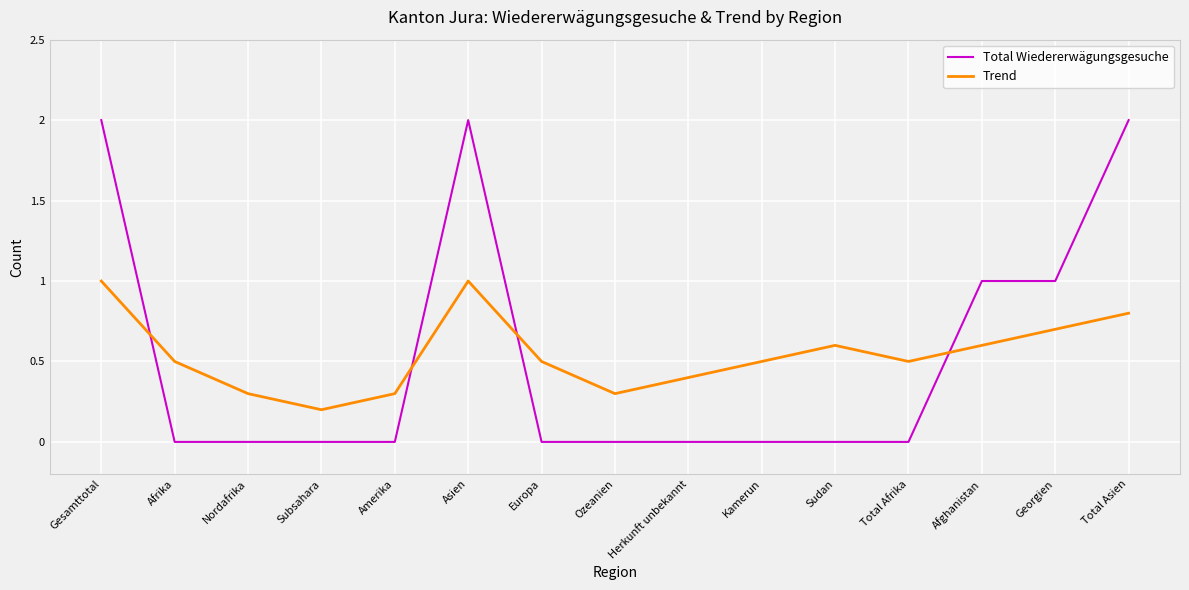

Between Amerika and Herkunft unbekannt, which series saw the biggest shift?

Trend